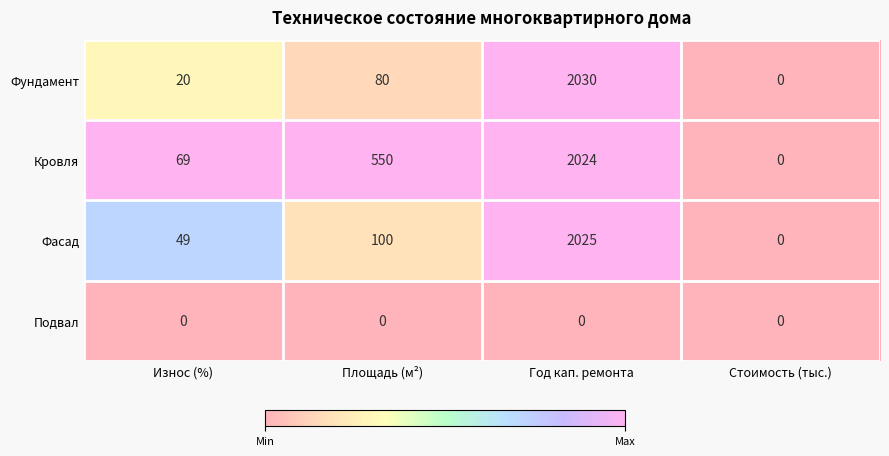

Rank the series at Год кап. ремонта from lowest to highest value.

Подвал, Кровля, Фасад, Фундамент